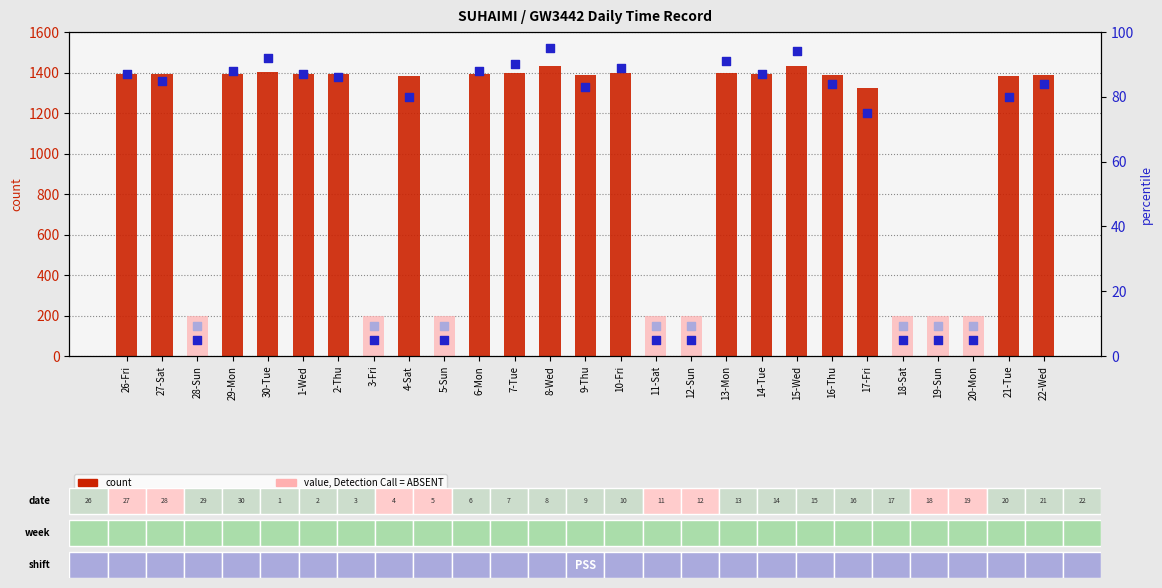

At which category is the sum across all series the highest?

8-Wed